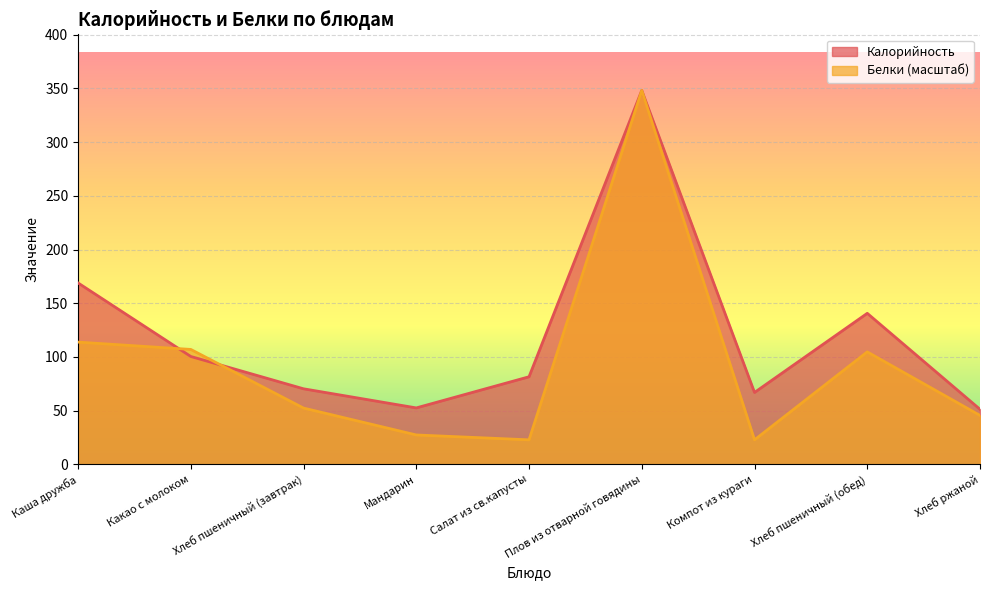

Is the value of Белки at Хлеб пшеничный (завтрак) greater than the value of Калорийность at Каша дружба?

No